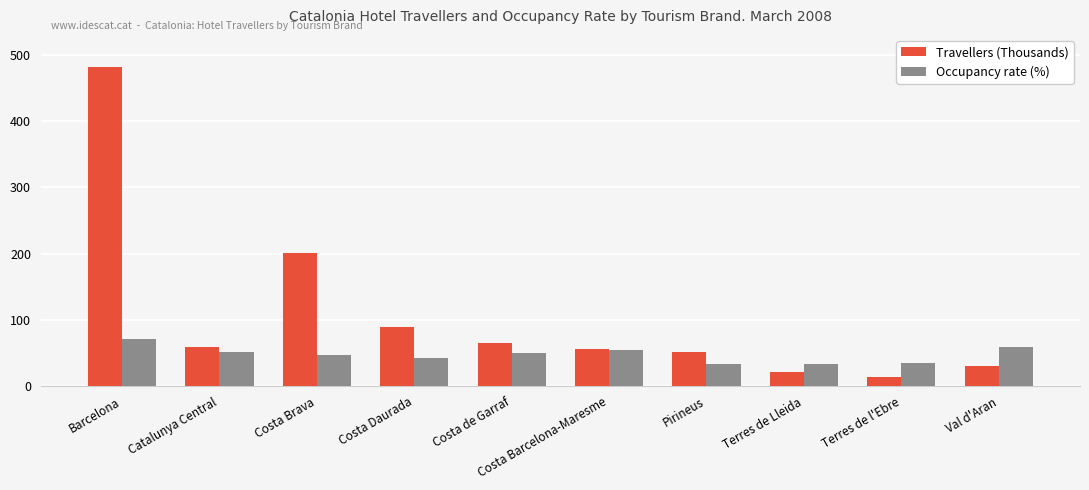

What is the value of the Occupancy rate (%) bar at the 4th from the left?

43.0